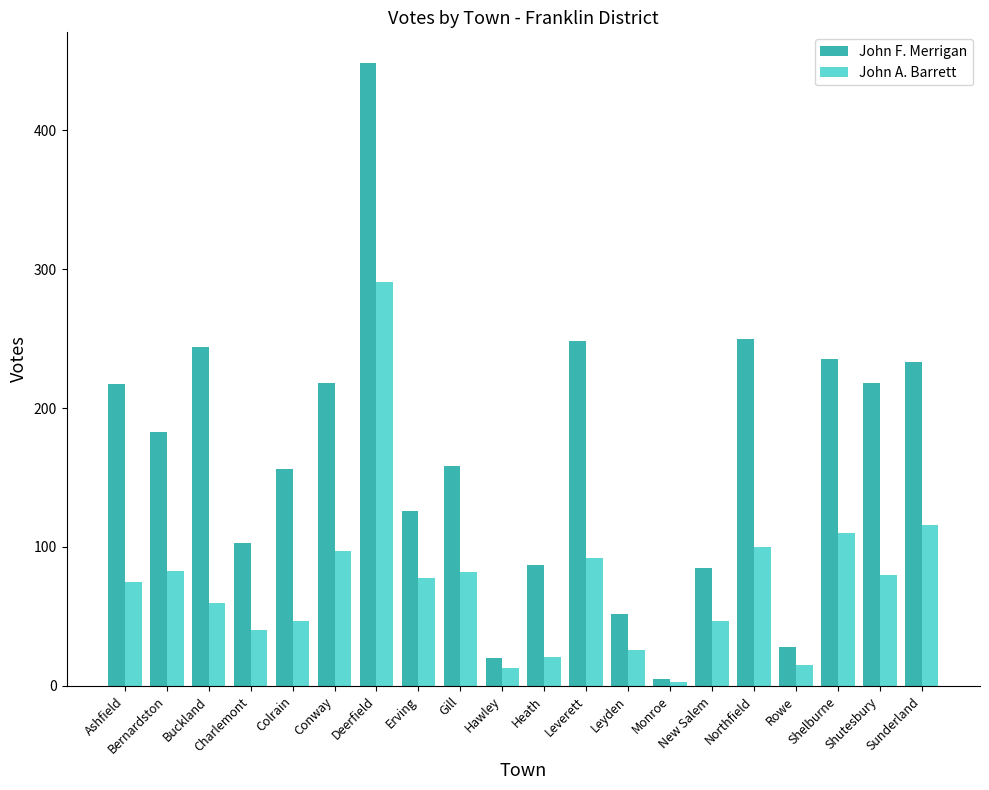

The value of John F. Merrigan at Northfield is 370. True or false?

False